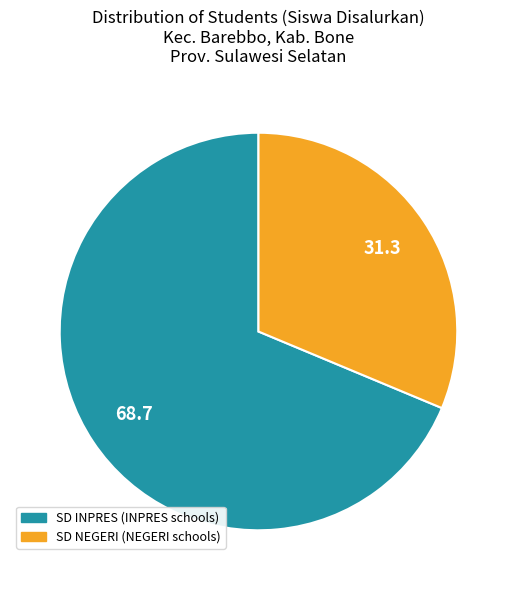

Is there any slice that represents more than half of the pie?

Yes